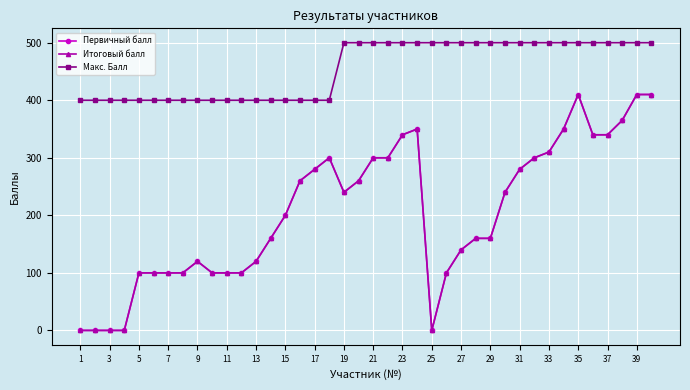

Is this an area chart (filled region under the line)?

No